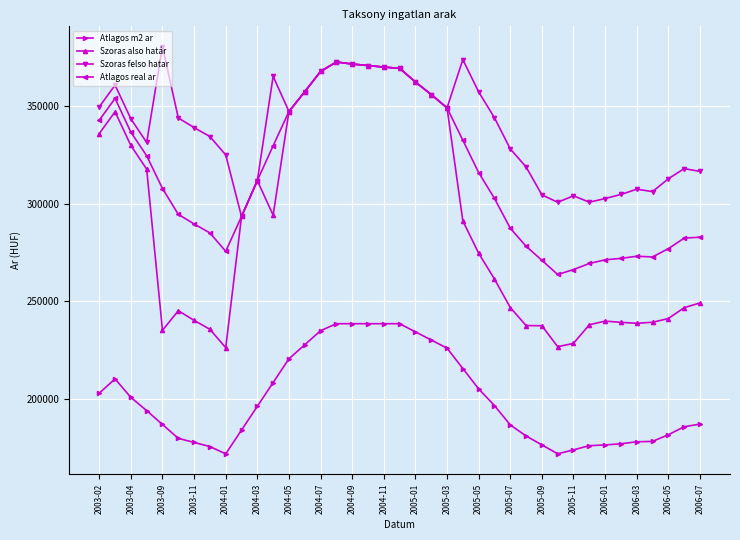

At how many categories does at least one series exceed 217890?

39